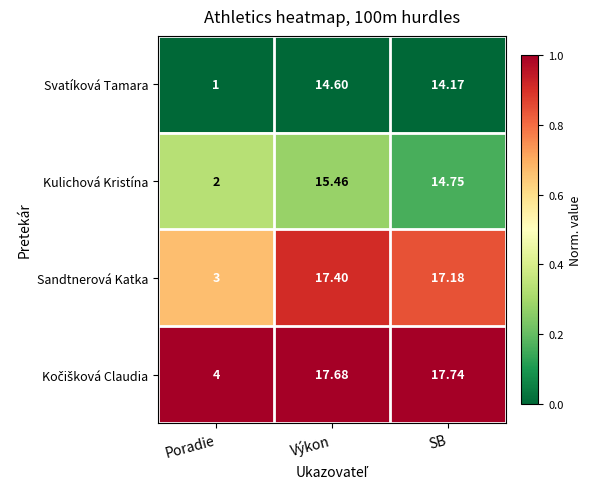

Where is Sandtnerová Katka nearest to the value 10?

Poradie